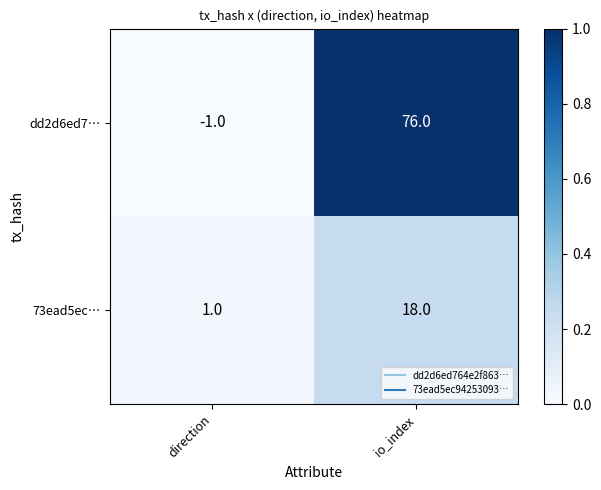

How many distinct data groups are displayed?

2